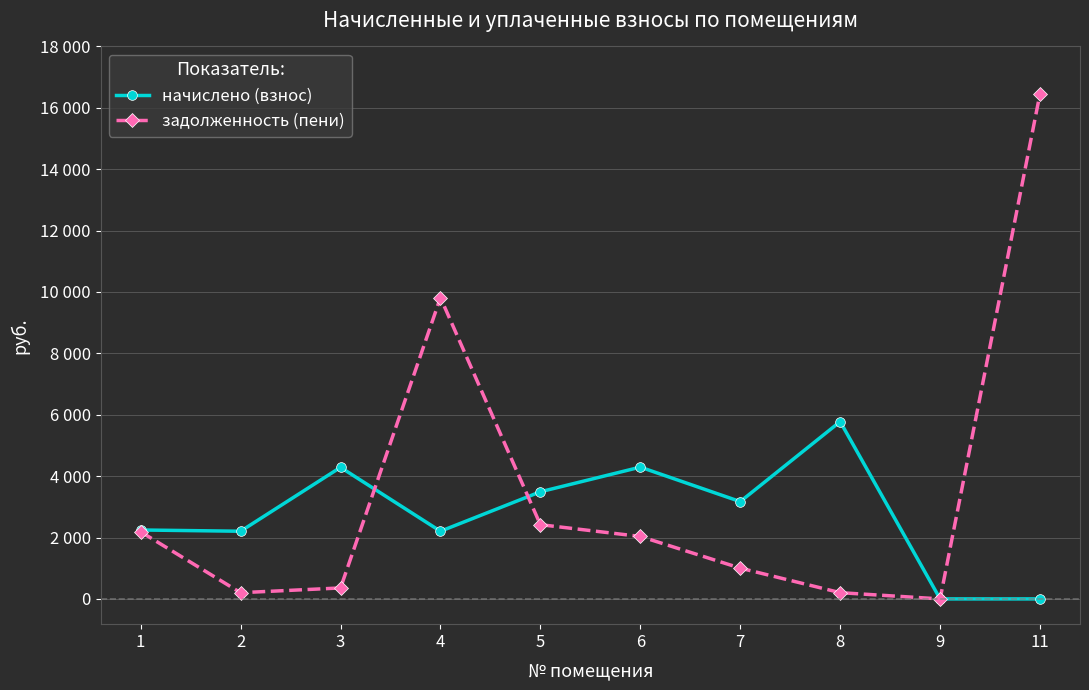

Between which two adjacent categories do задолженность (пени) and начислено (взнос) first intersect?

3 and 4